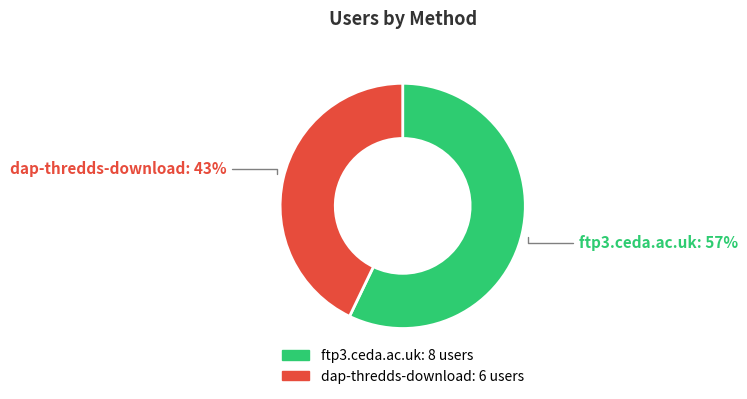

What is the ratio of the value at ftp3.ceda.ac.uk to the value at dap-thredds-download?

1.3